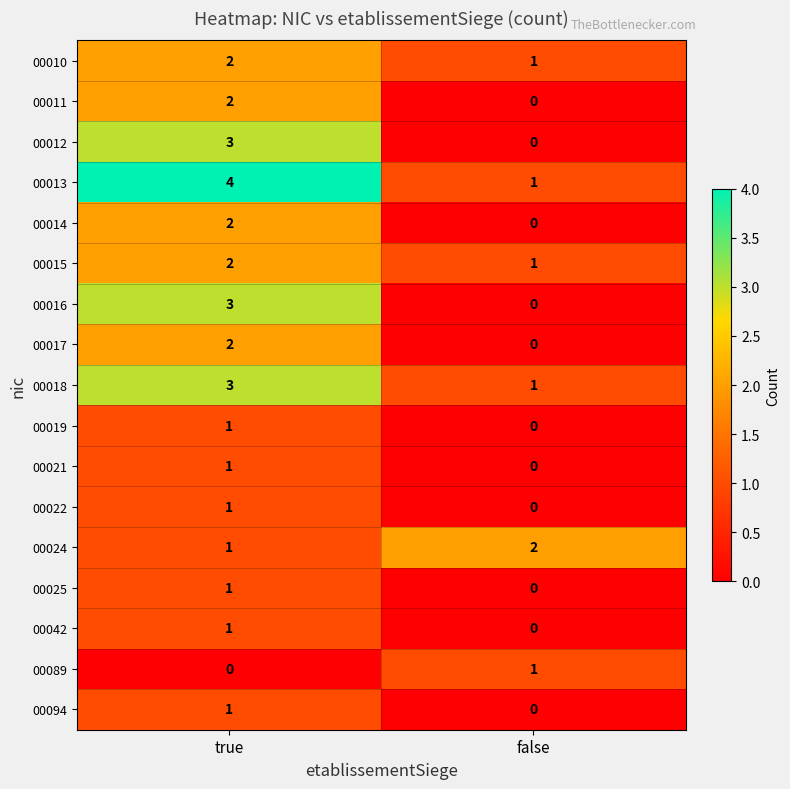

What is the spread (max minus min) of values at true?

4